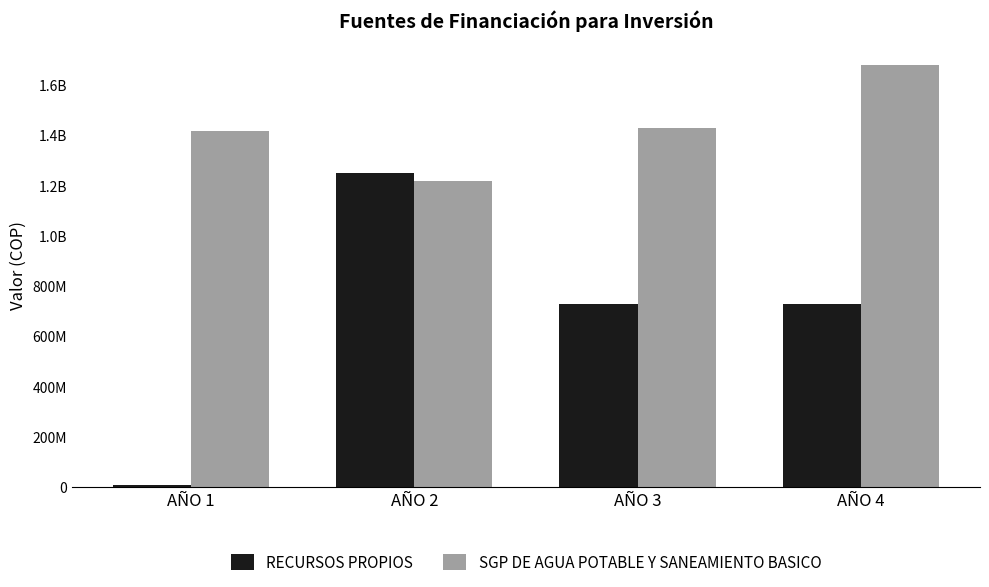

Count the RECURSOS PROPIOS values in the range 730000000 to 1250000000.

3